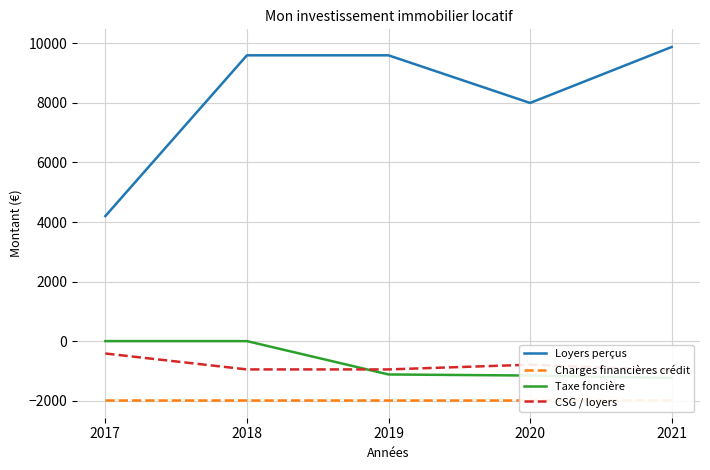

Between 2020 and 2021, which series saw the biggest shift?

Loyers perçus